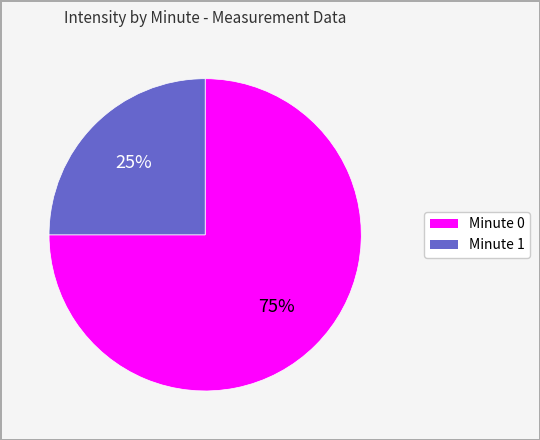

Is there any slice that represents more than half of the pie?

Yes